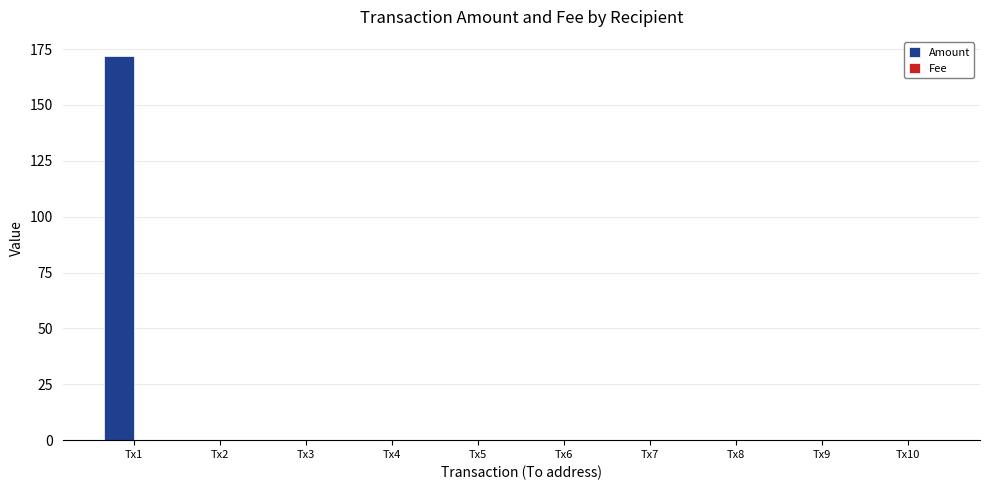

At which category is the sum across all series the highest?

Tx1